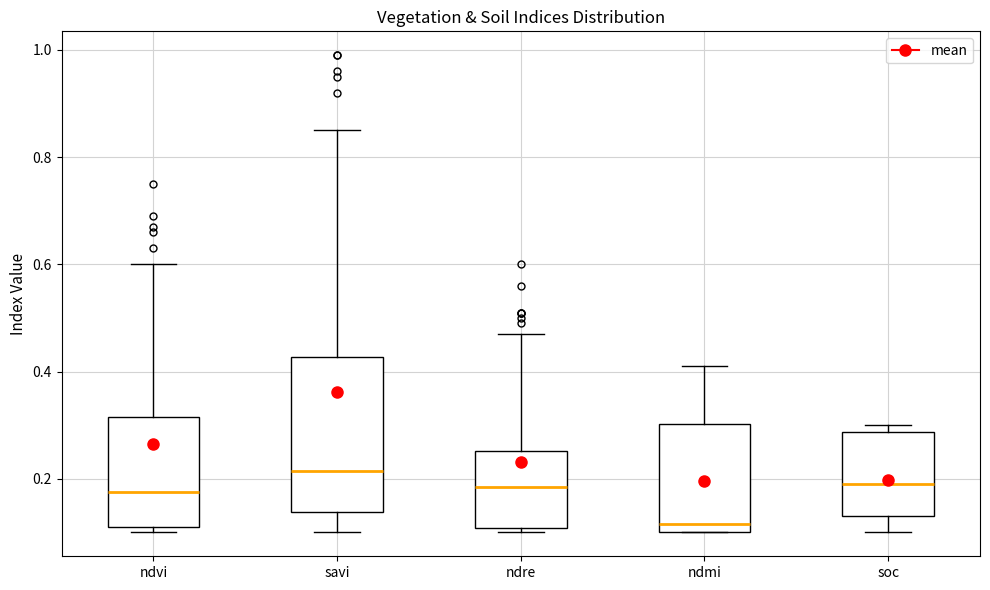

Reading left to right, transcribe this box plot: for each box, give where its median line is, the range the box spans, and where its two whiskers end, as read against the y-axis. The values are not printed on the chart, so give them approximately, as read against the axis.

ndvi: median 0.18, box 0.12 to 0.32, whiskers 0.10 to 0.60
savi: median 0.22, box 0.14 to 0.42, whiskers 0.10 to 0.86
ndre: median 0.18, box 0.10 to 0.26, whiskers 0.10 (just below the box's lower edge) to 0.48
ndmi: median 0.12, box 0.10 to 0.30, whiskers 0.10 to 0.42
soc: median 0.20, box 0.14 to 0.28, whiskers 0.10 to 0.30